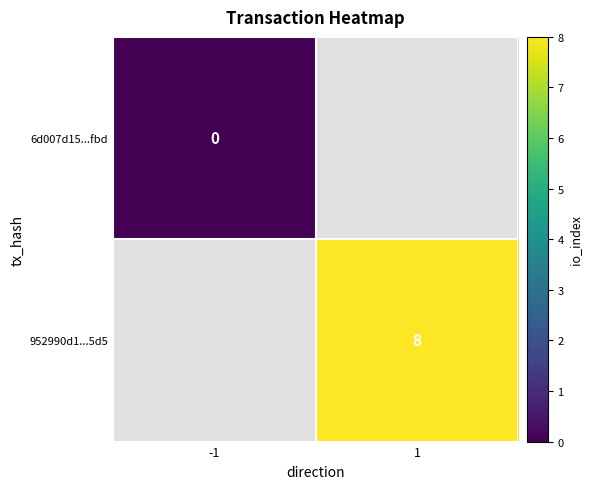

Is the value of 952990d1...5d5 at 1 greater than the value of 6d007d15...fbd at -1?

Yes